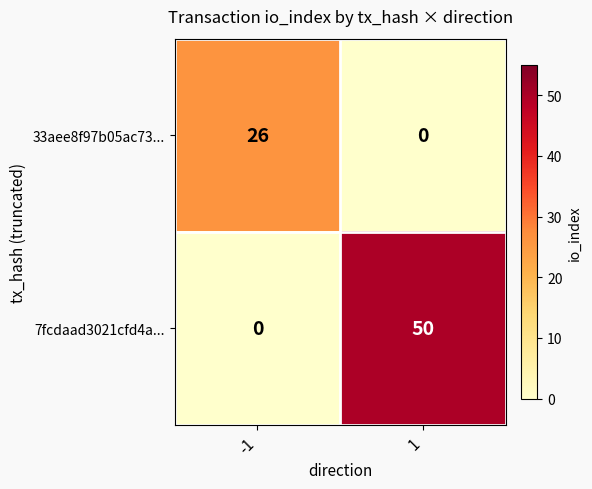

The 7fcdaad3021cfd4a... series shows -26 at -1. True or false?

False